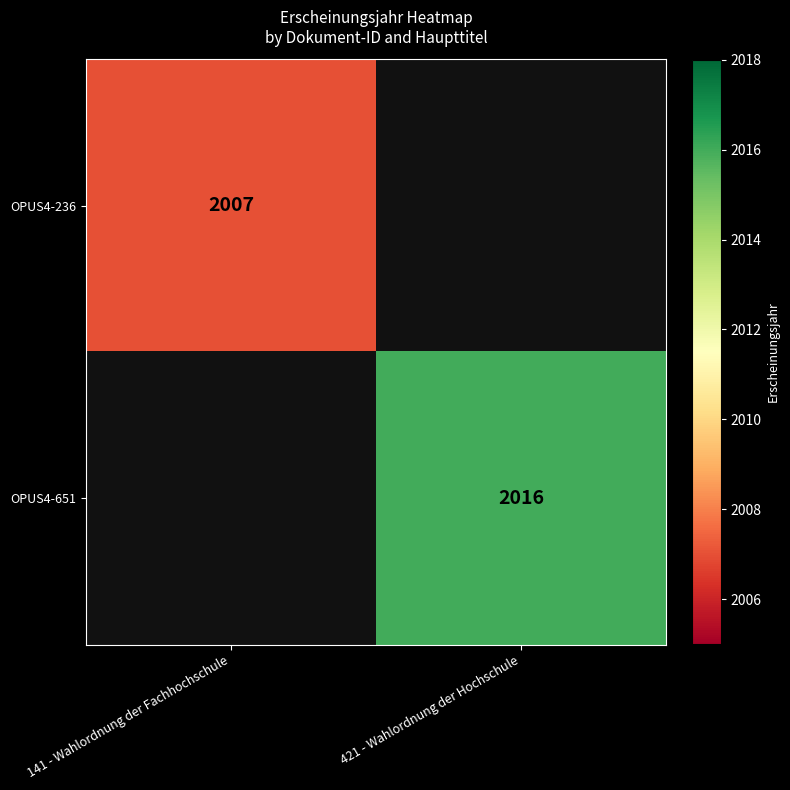

Is it true that OPUS4-236 equals 2007 at 141 - Wahlordnung der Fachhochschule?

True